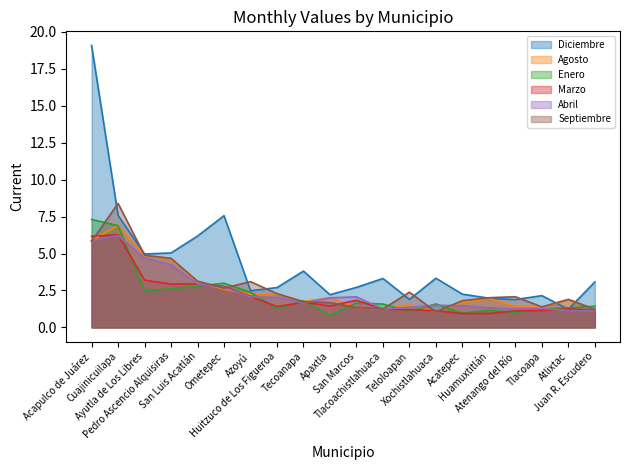

What is the sum of the Abril values at Acapulco de Juárez and Tlacoachistlahuaca?

7.1